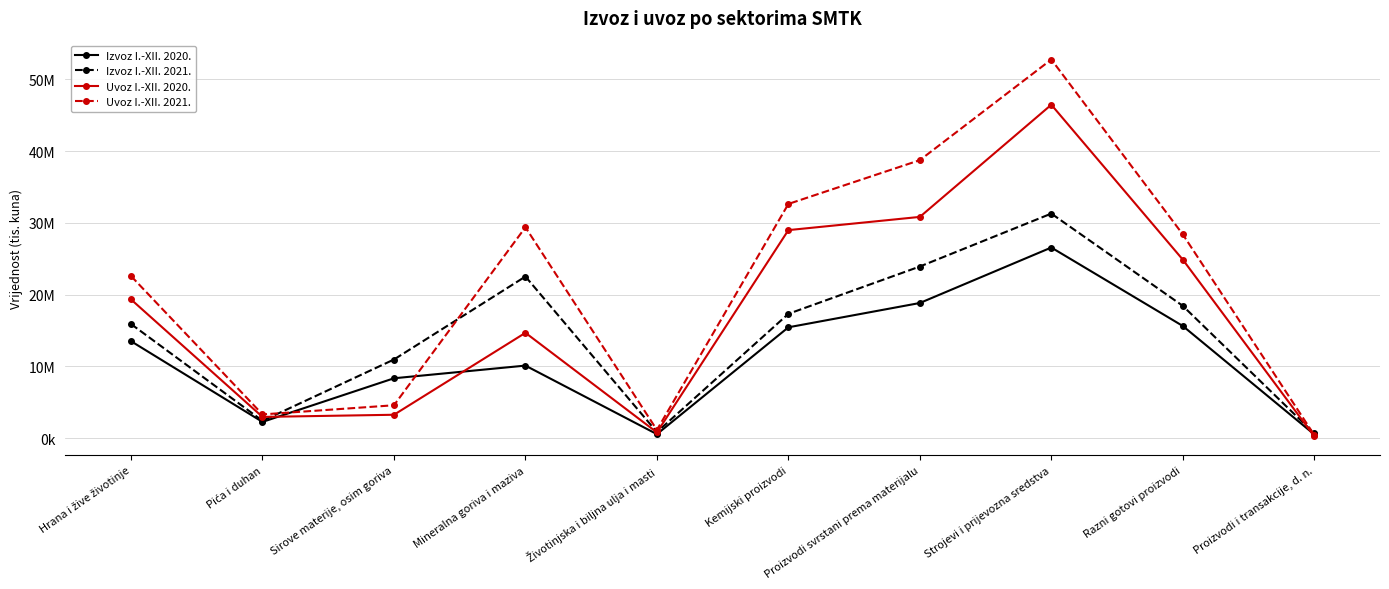

Is the value of Izvoz I.-XII. 2021. at Životinjska i biljna ulja i masti greater than the value of Izvoz I.-XII. 2020. at Mineralna goriva i maziva?

No